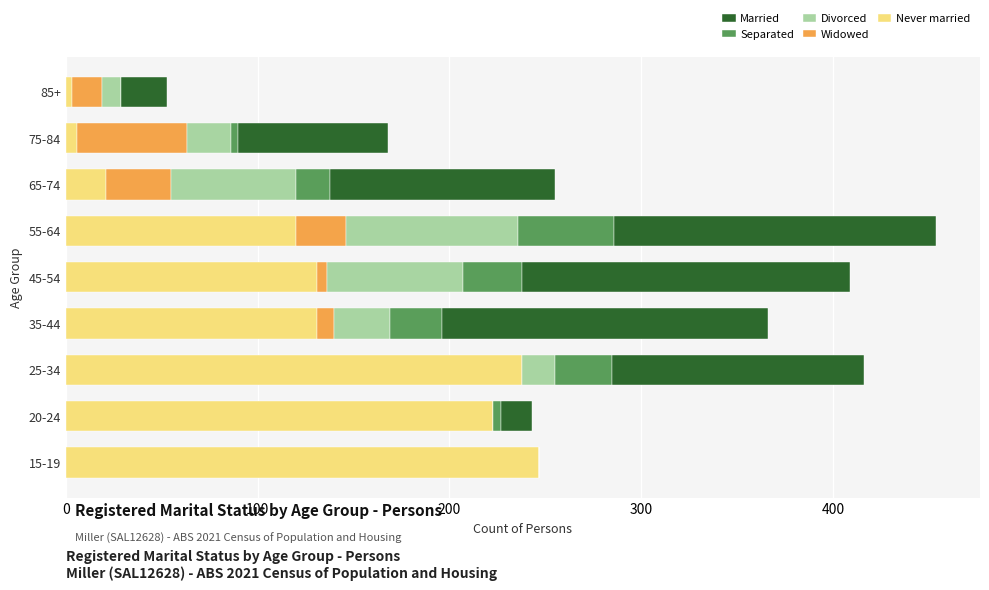

What is the sum of all Never married values?

1120